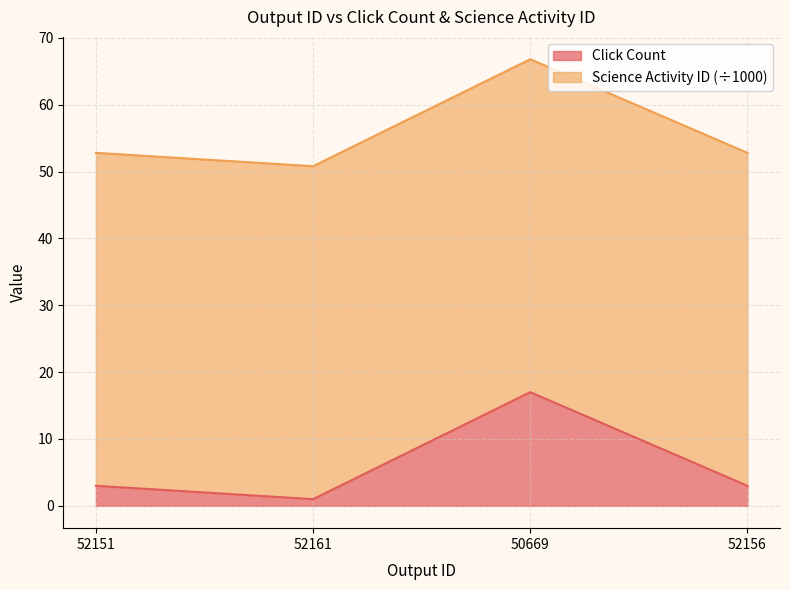

List the labels in order of value, largest first.

50669, 52151, 52156, 52161